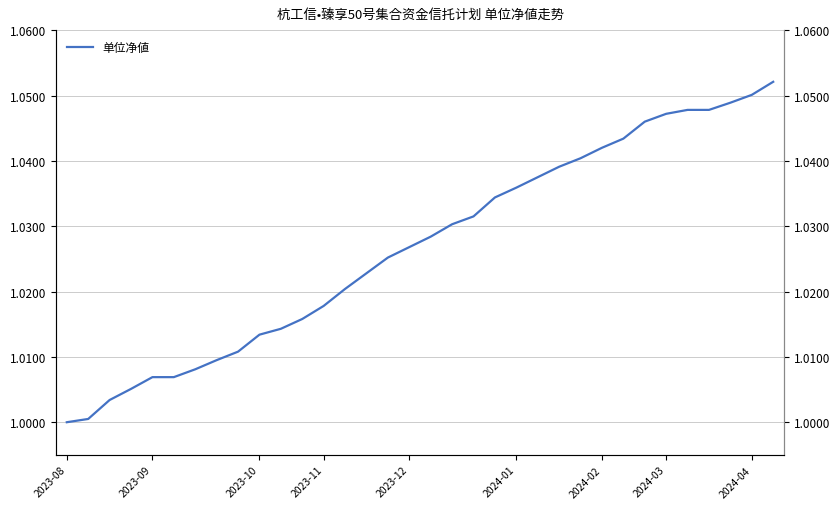

How many lines are shown in the chart?

1